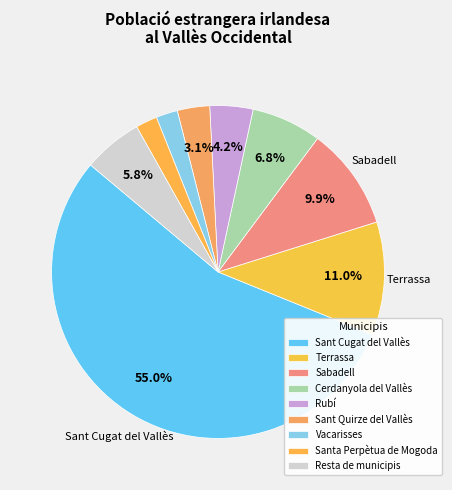

Count the number of slices in the pie.

9